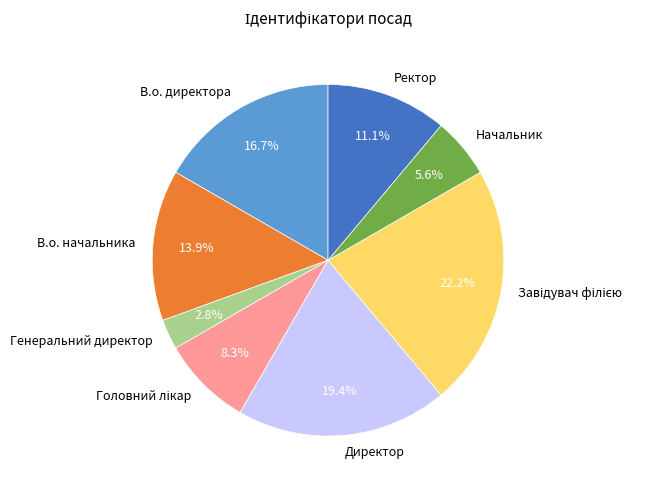

The Начальник slice represents 6% of the pie. True or false?

True